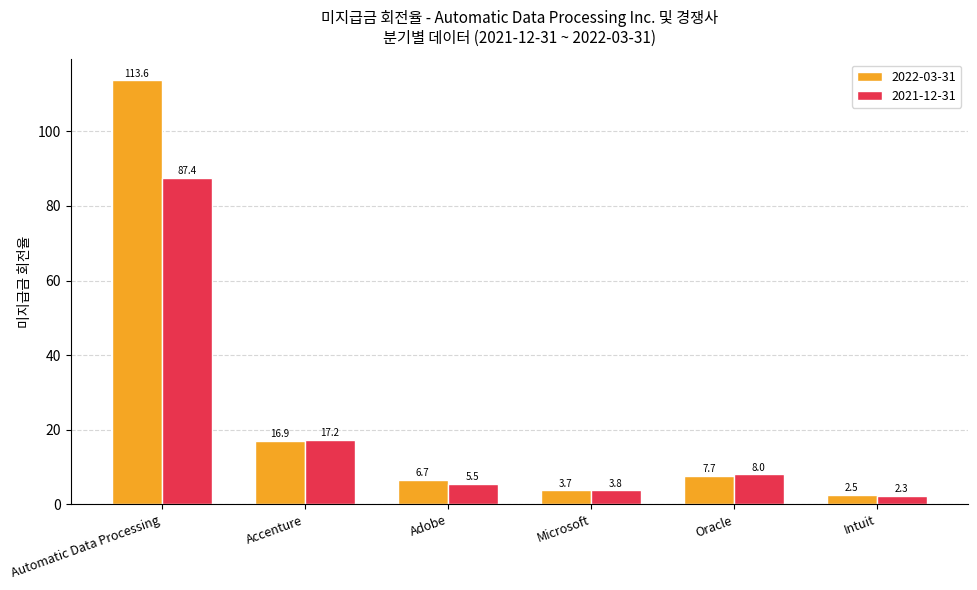

What is the label of the 4th bar from the left?

Microsoft